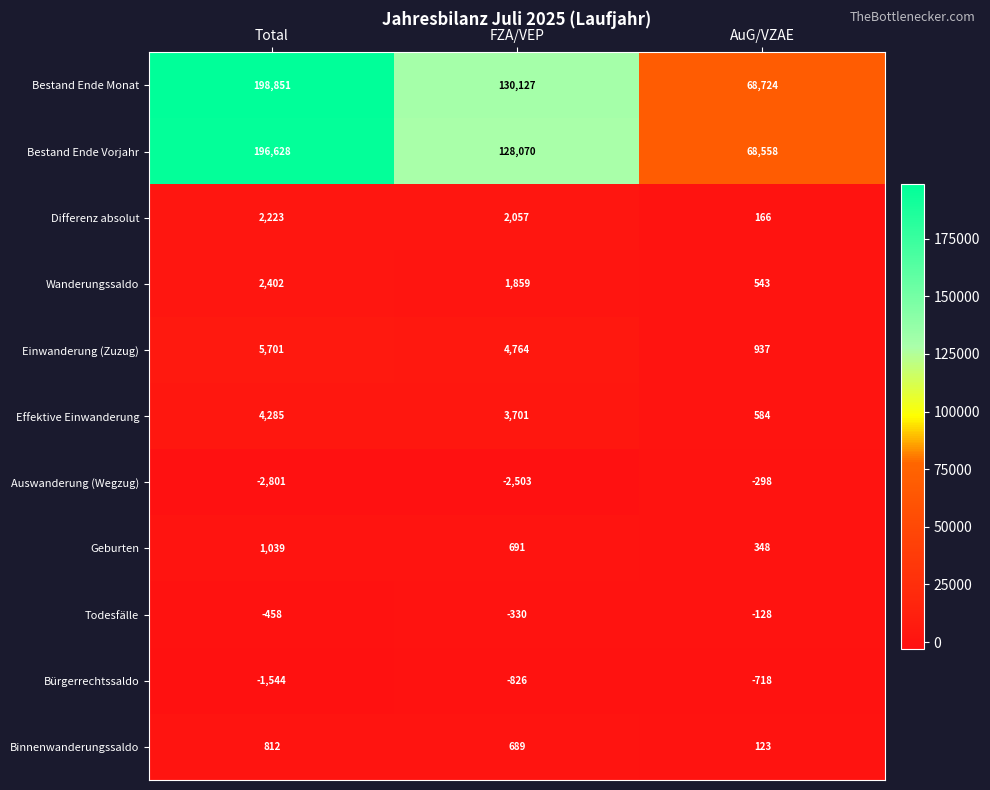

What is the difference between the Differenz absolut values at Total and FZA/VEP?

166